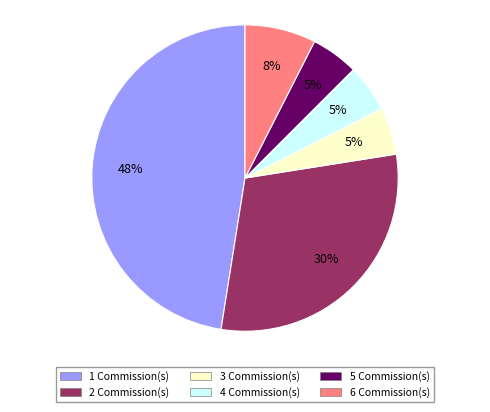

Is it true that 2 is 13% of the pie?

False